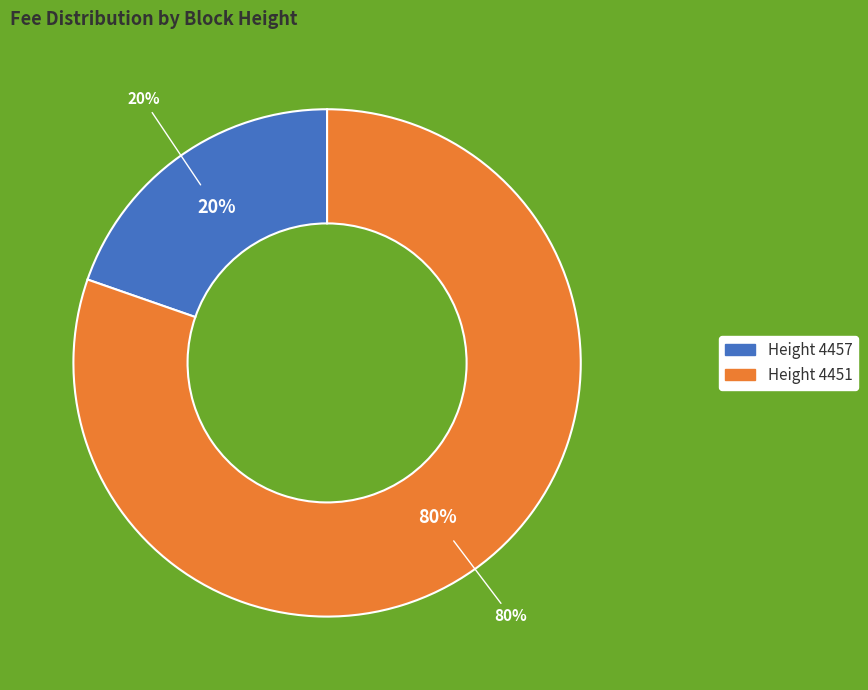

How many slices are in this pie chart?

2